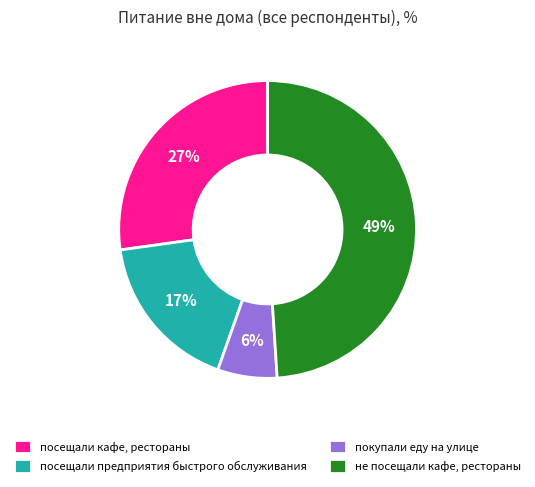

Between посещали предприятия быстрого обслуживания and покупали еду на улице, which is larger?

посещали предприятия быстрого обслуживания